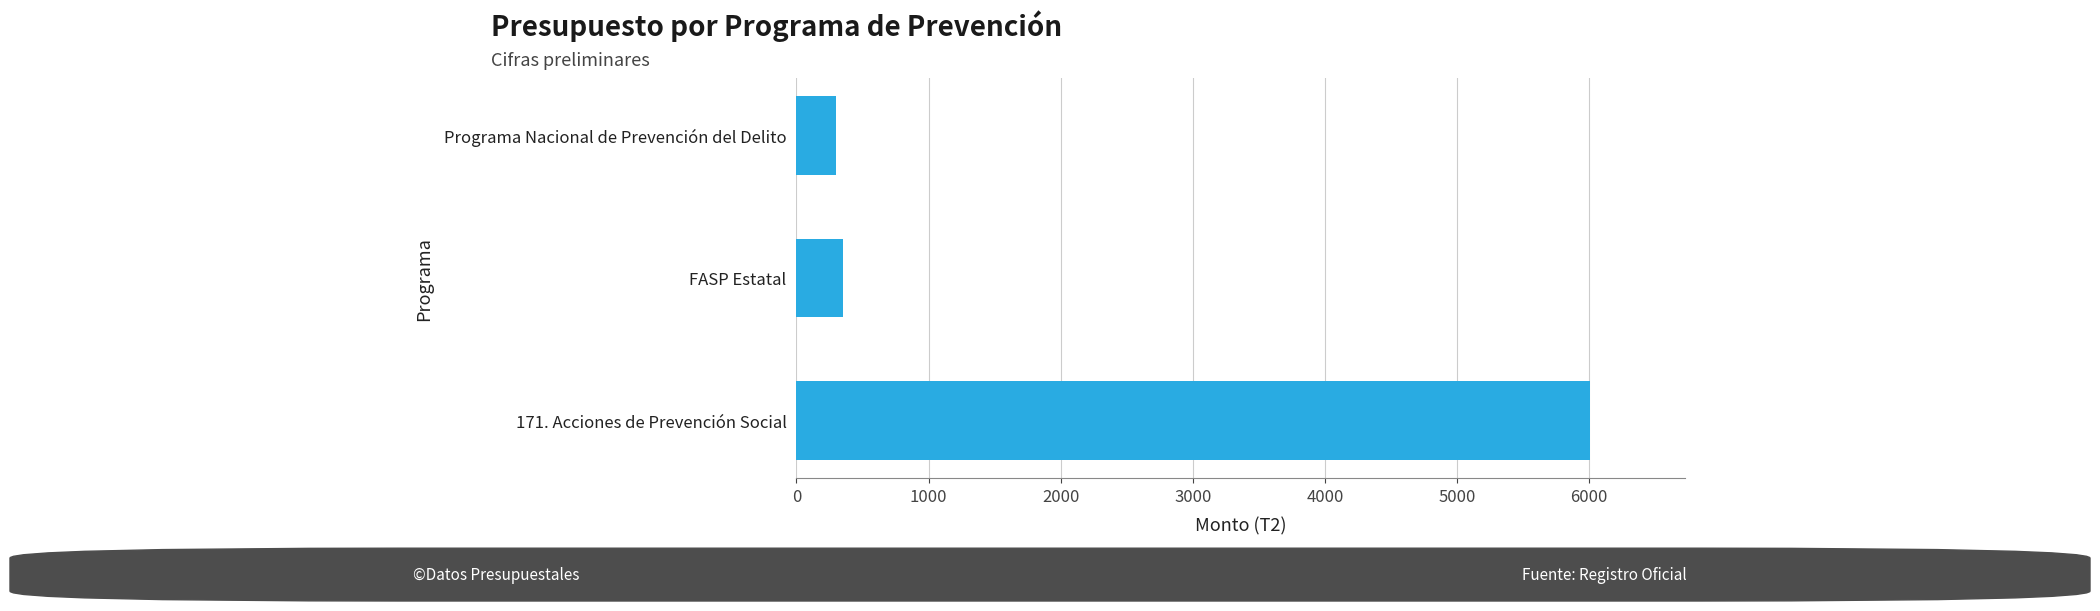

Is it true that the value at 171. Acciones de Prevención Social is 2783.3?

False